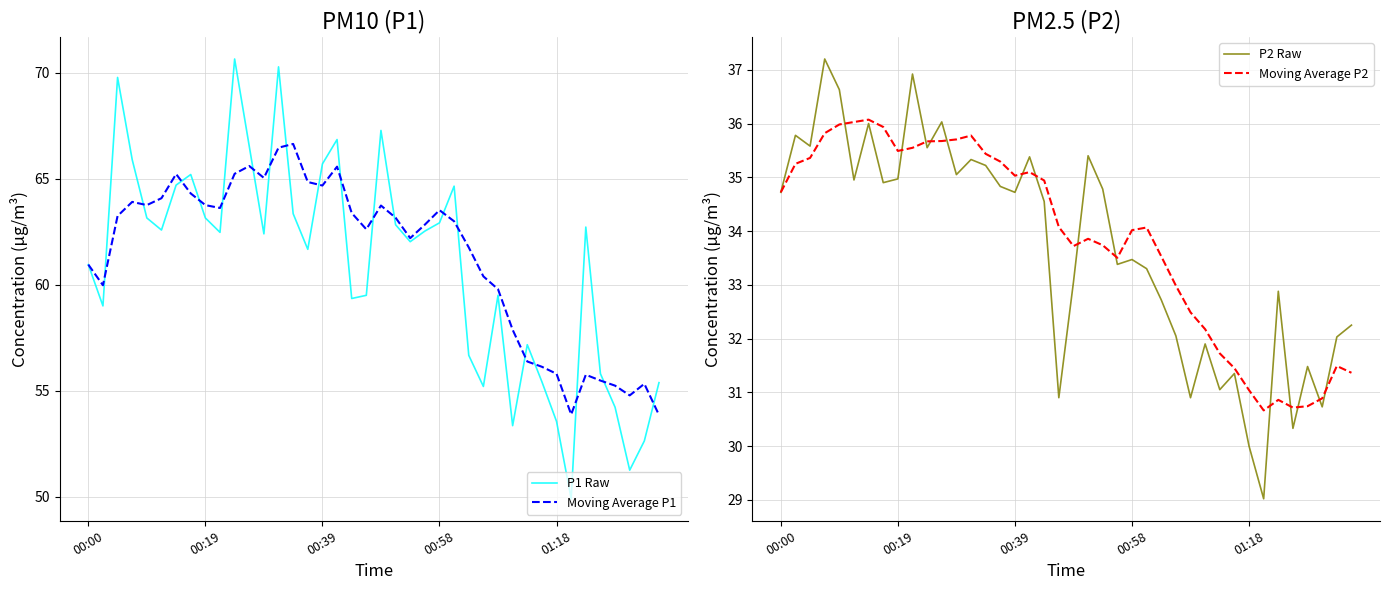

What is the maximum value for Moving Average P1?

66.6